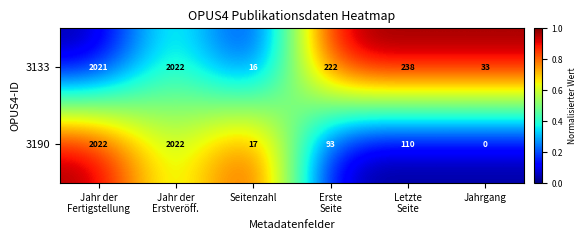

How many values in 3190 are above zero?

5